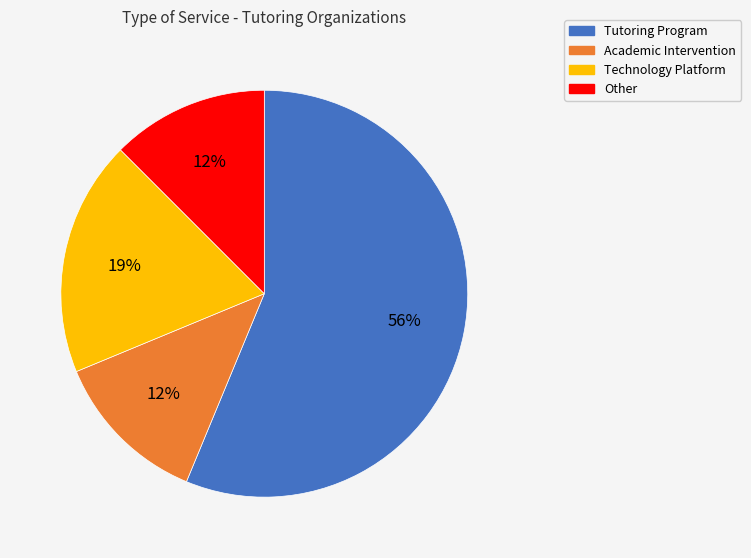

Which slice represents more than half of the pie?

Tutoring Program